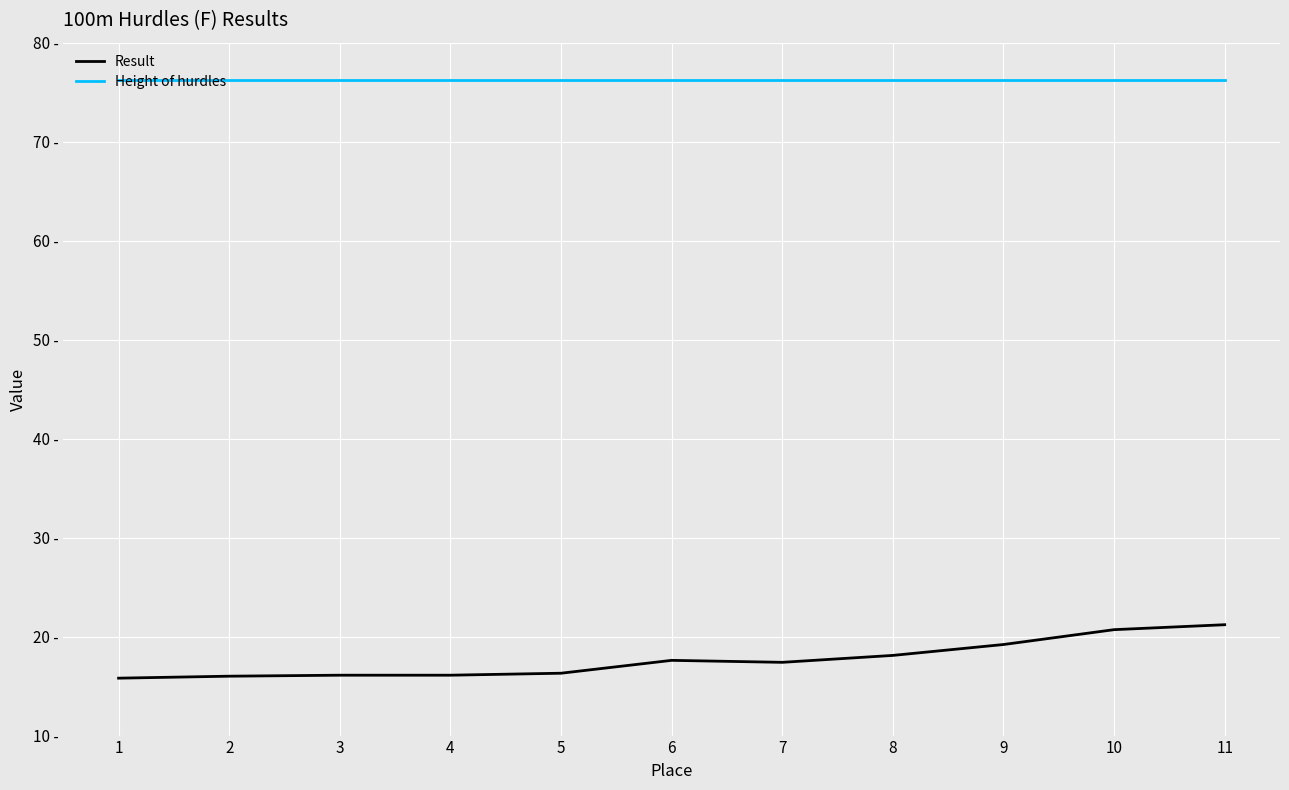

Is the value of Height of hurdles at 5 greater than the value of Result at 2?

Yes